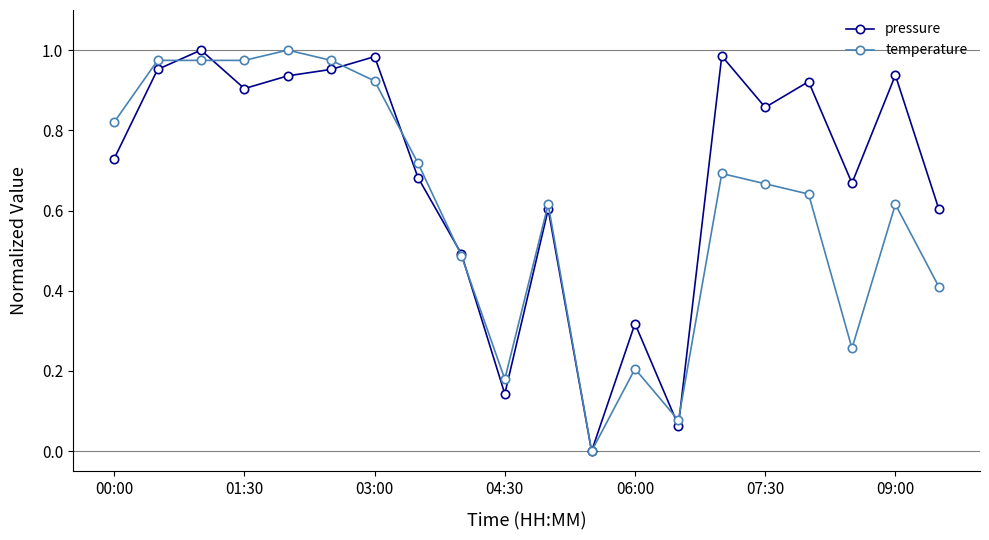

True or false: pressure and temperature intersect in this chart.

True